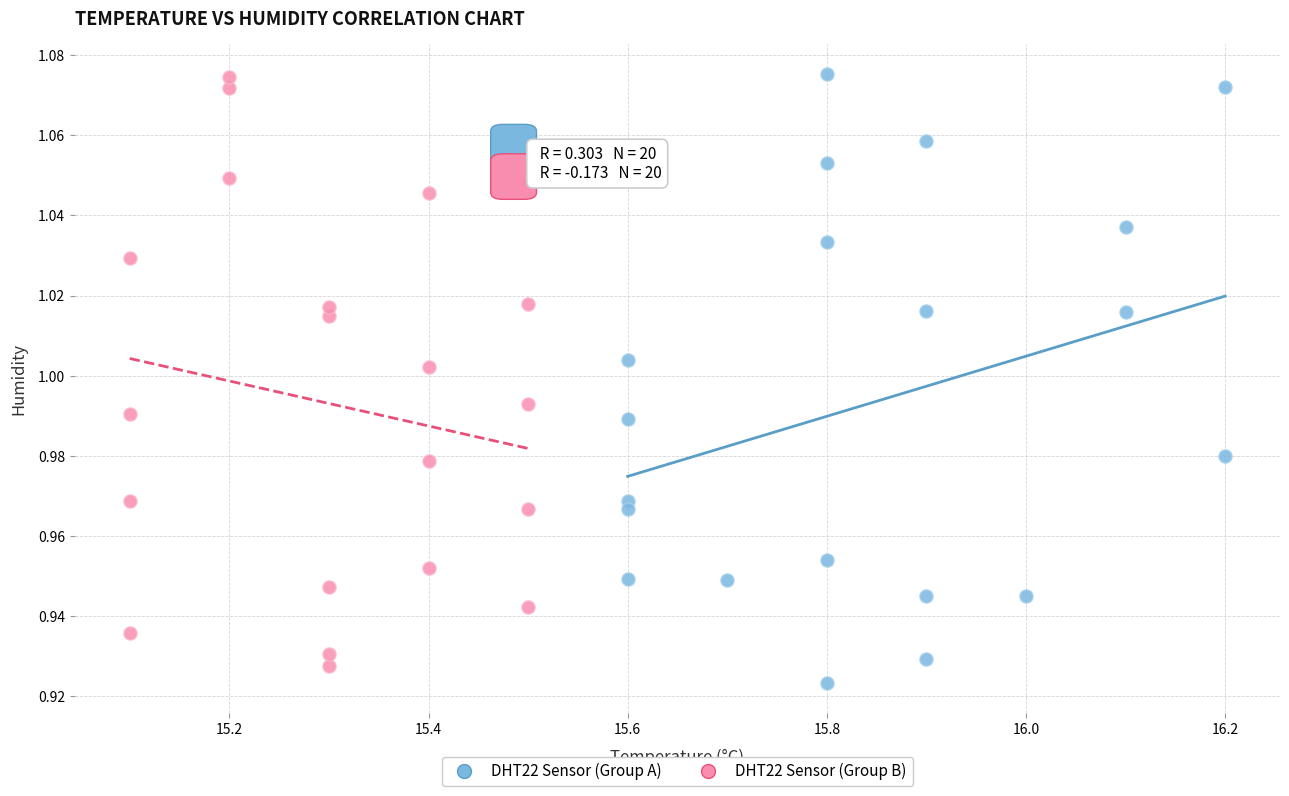

What are all the series names shown in the legend?

DHT22 Sensor (Group A), DHT22 Sensor (Group B)